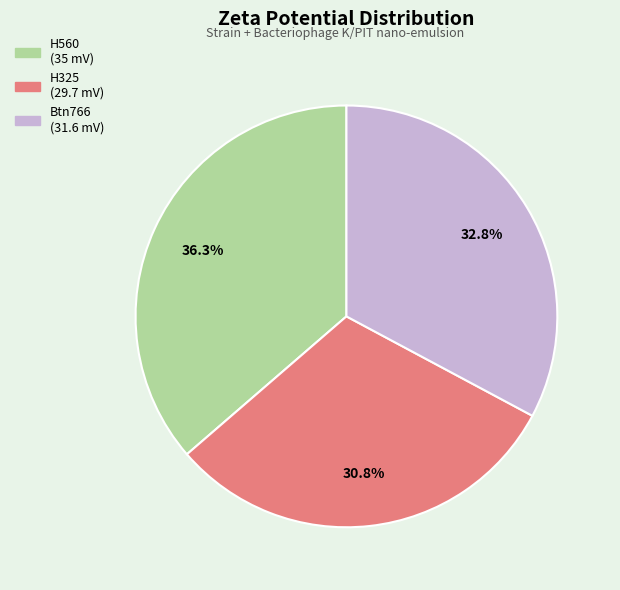

Is there any slice that represents more than half of the pie?

No